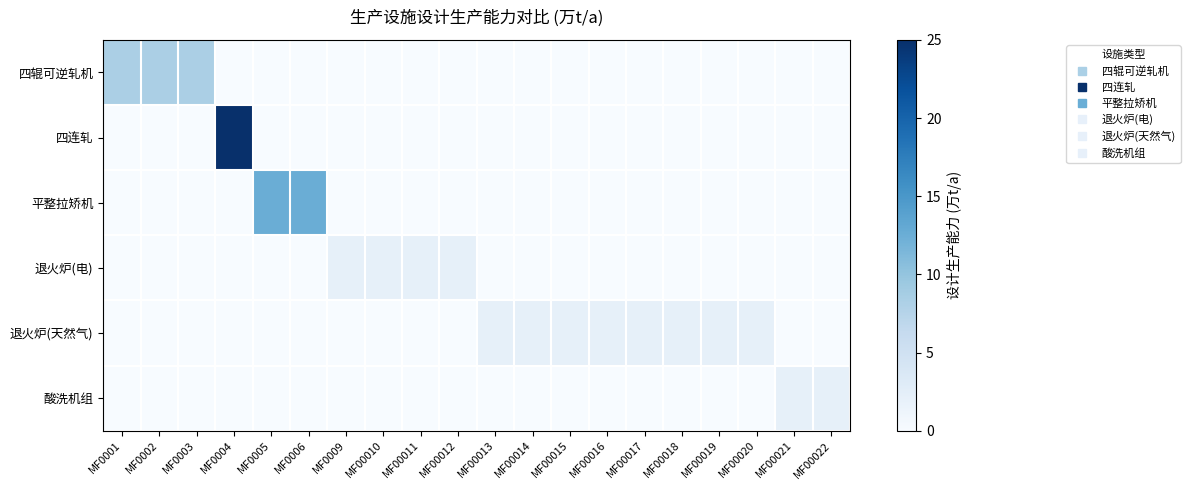

Which series has the widest spread of values?

四连轧